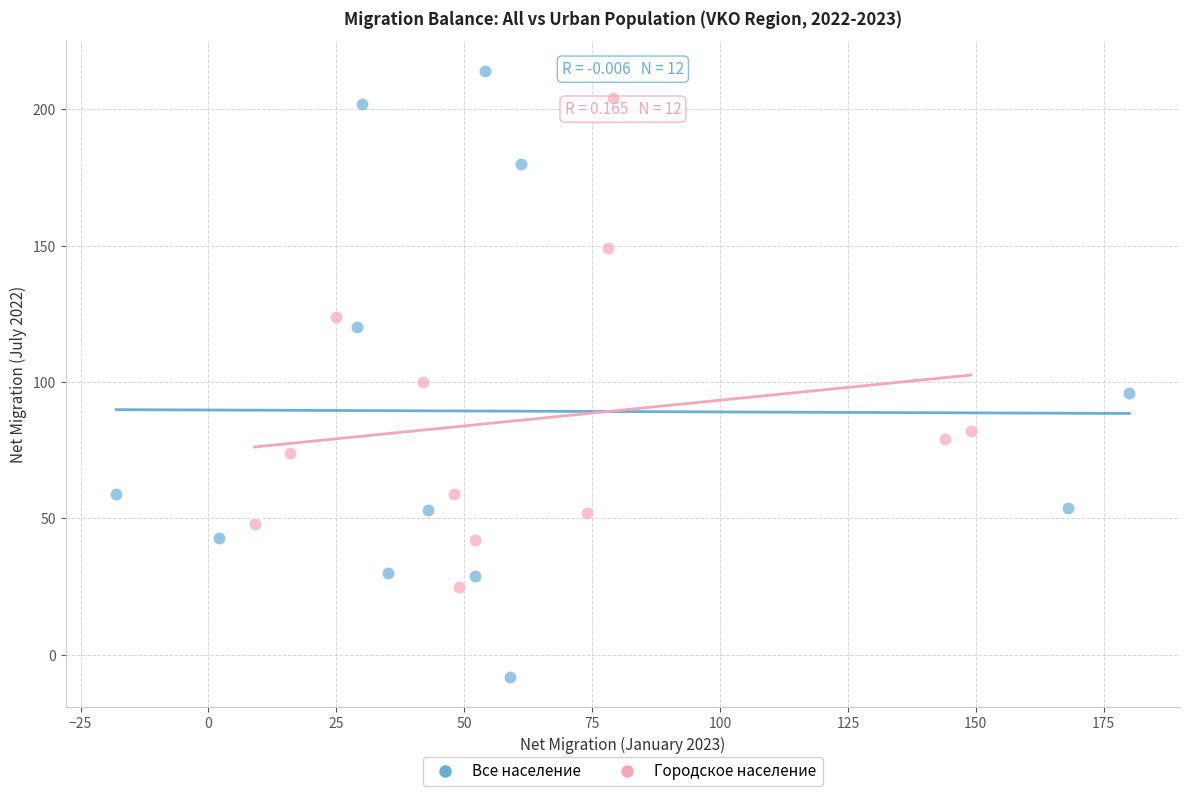

Which series reaches the minimum Y coordinate?

Все население